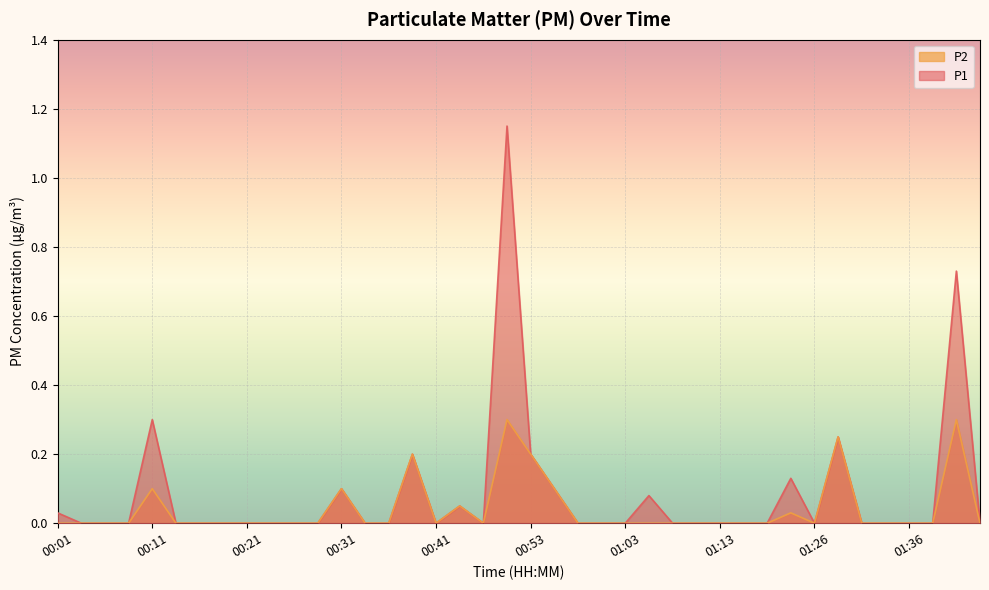

Which series has the largest total across all categories?

P1